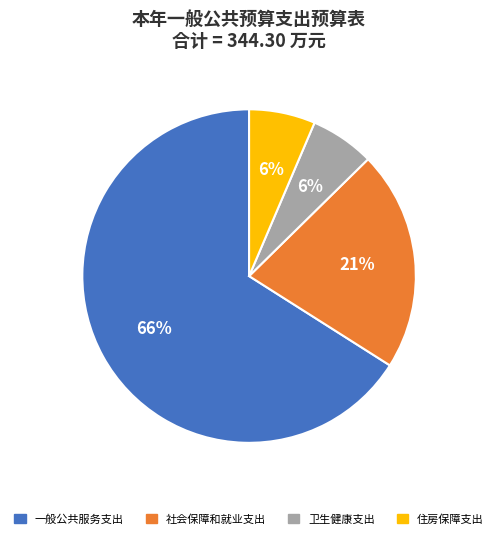

How many segments does this pie chart have?

4